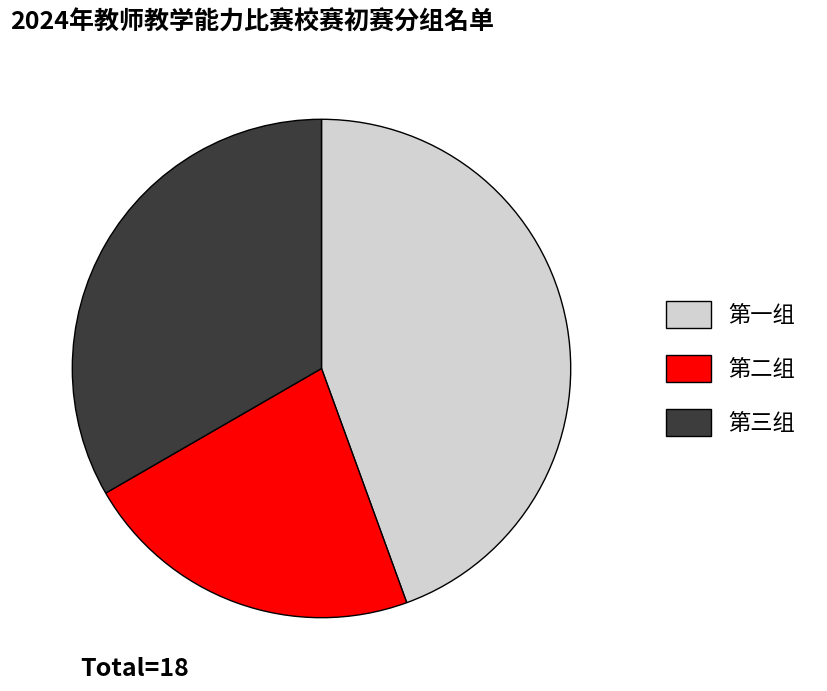

What is the smallest slice in the pie chart?

第二组